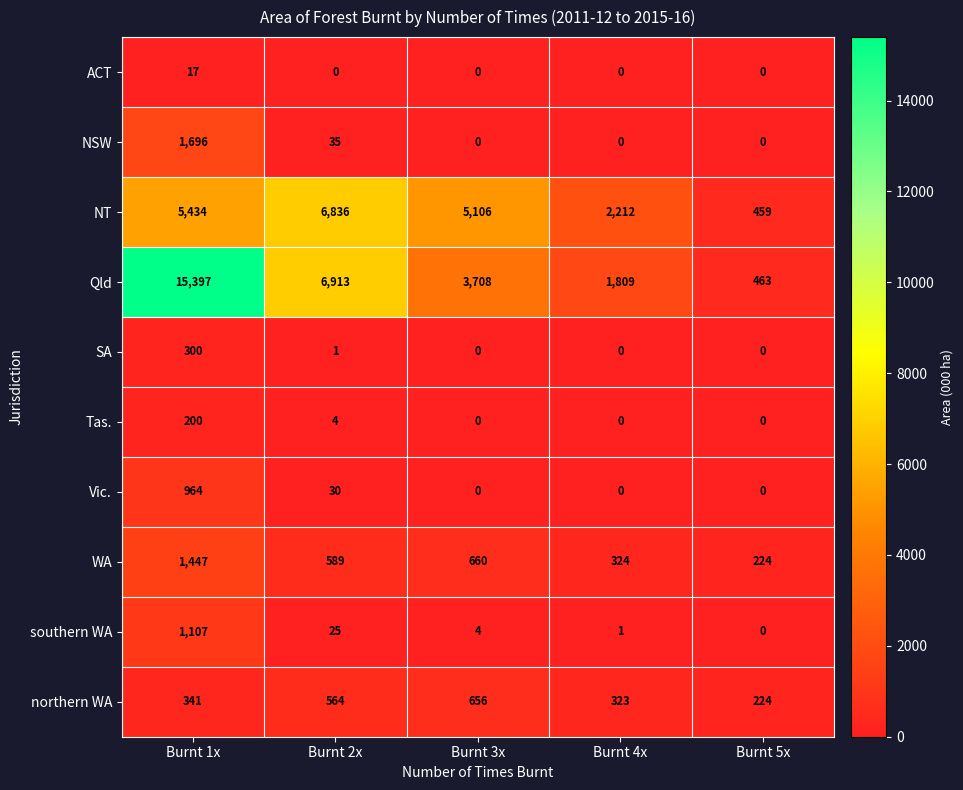

Which series has the largest total across all categories?

Qld